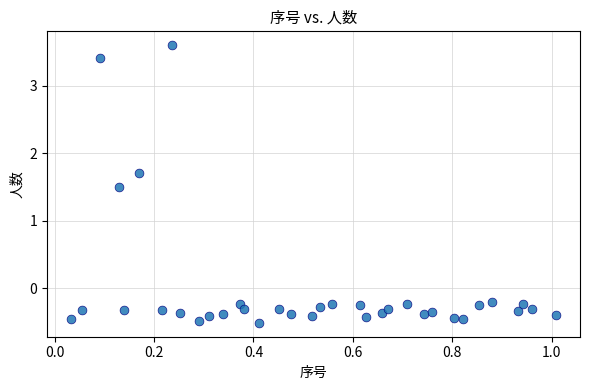

What is the range of X values (max minus min)?

1.0